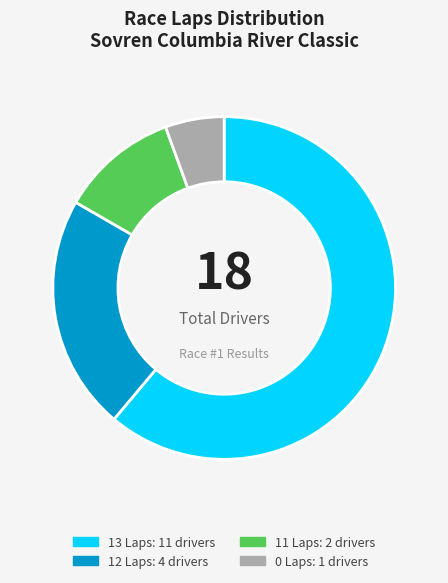

Is there any slice that represents more than half of the pie?

Yes